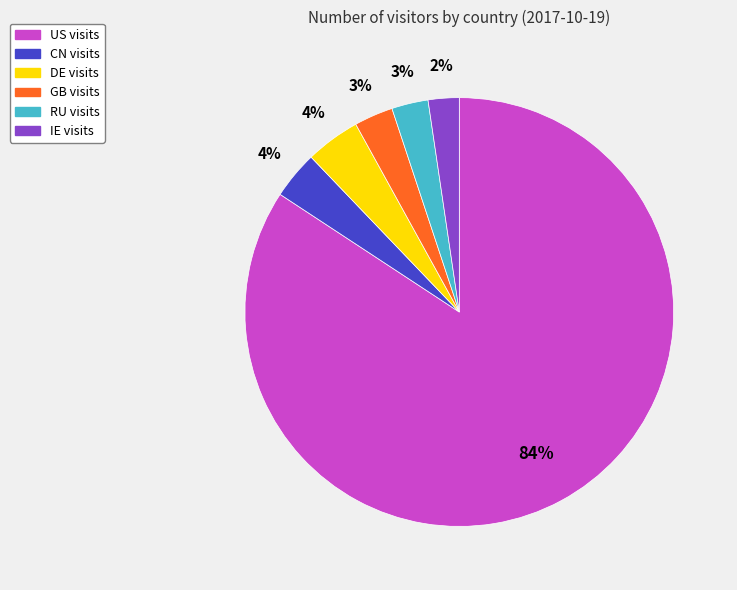

Combined, do RU visits and US visits account for over 50%?

Yes